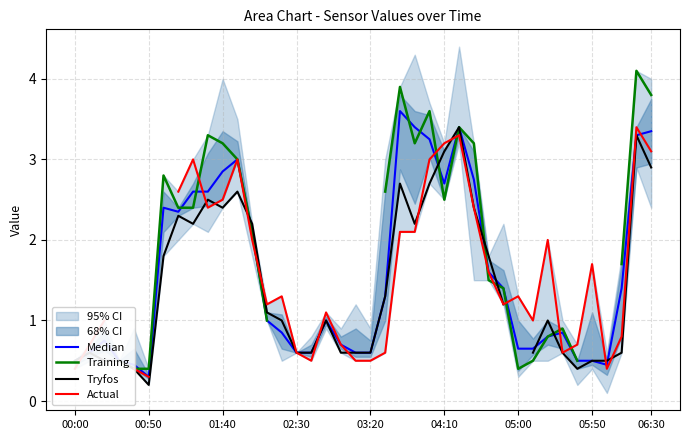

True or false: Tryfos has more than 2 interior local peaks.

True